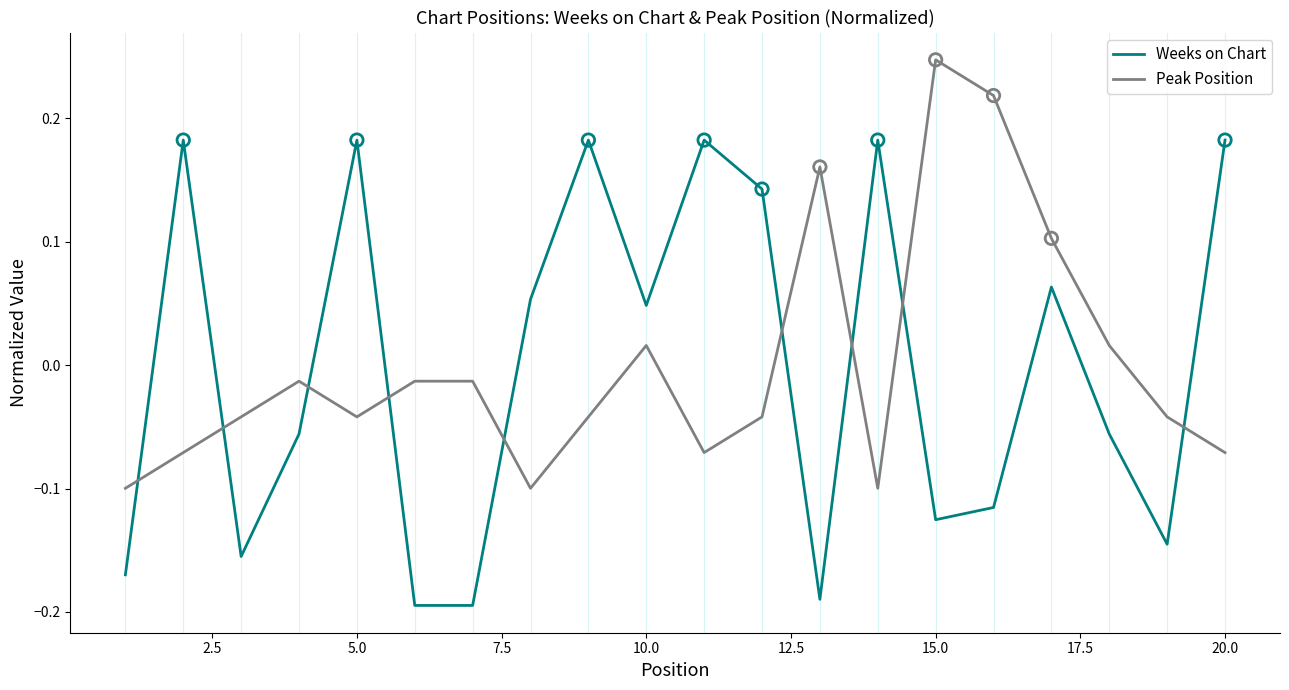

Which series has the largest range (max minus min)?

Weeks on Chart